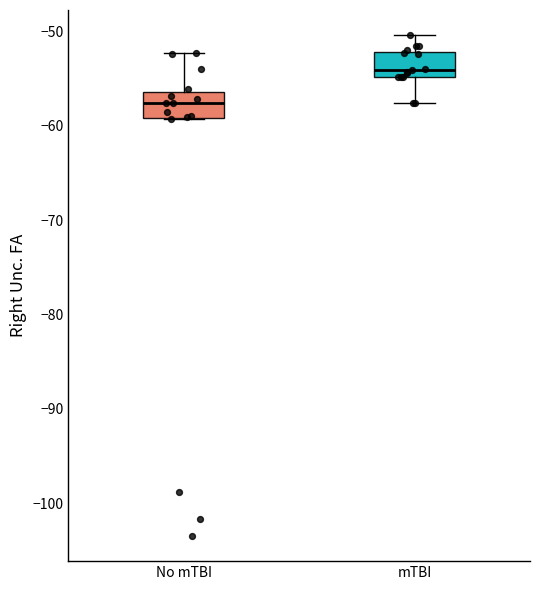

Where does the median line of the box for No mTBI sit on the y-axis? The values are not printed on the chart, so give them approximately, as read against the axis.

-58